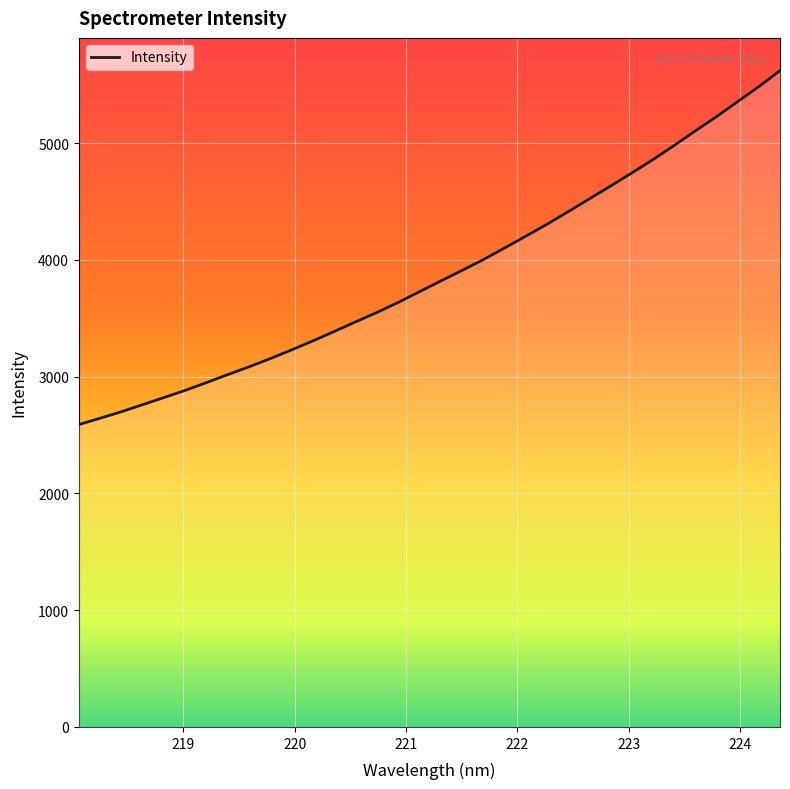

What is the greatest value displayed?

5621.3